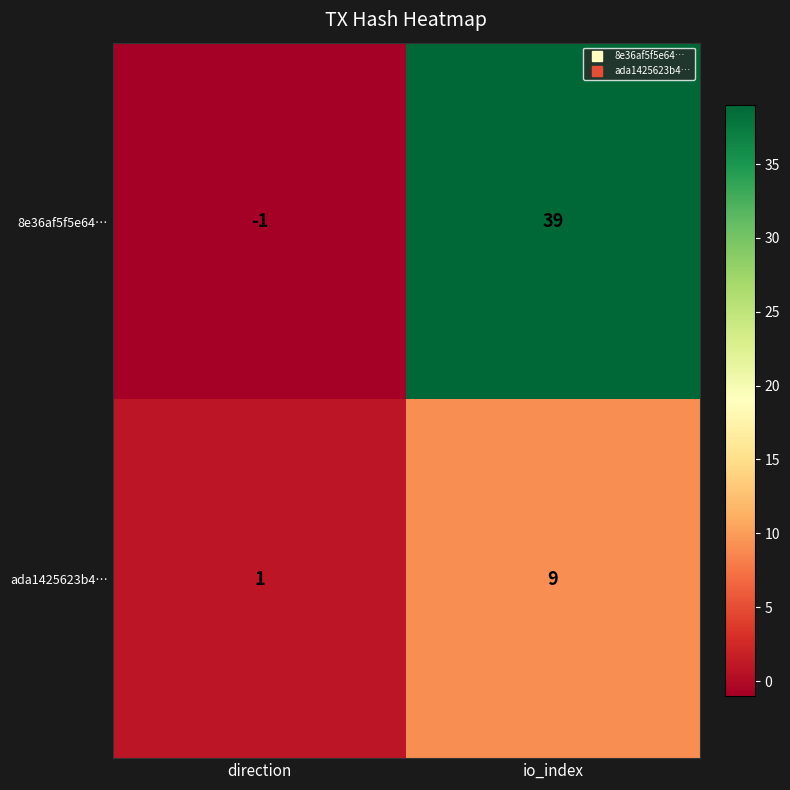

The value of ada1425623b4… at io_index is 2. True or false?

False